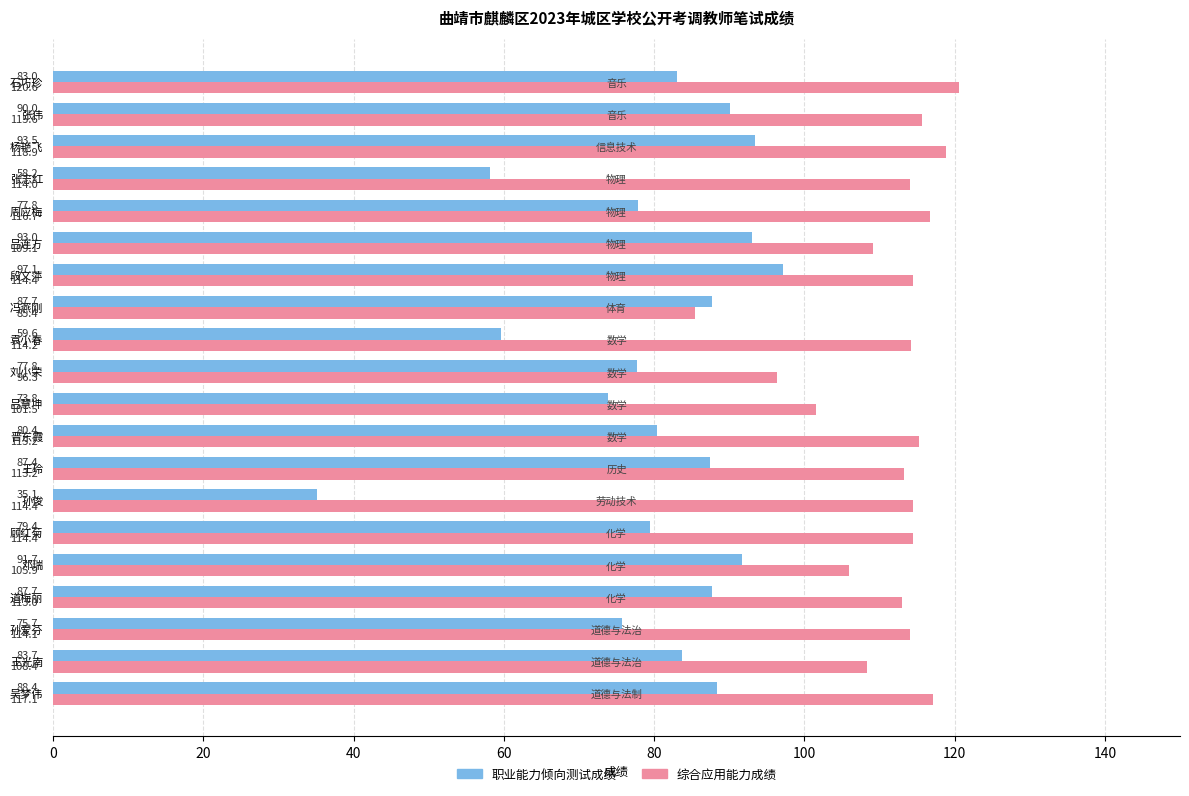

Which series changed the most between 孙爱芬 and 刘小荣?

综合应用能力成绩